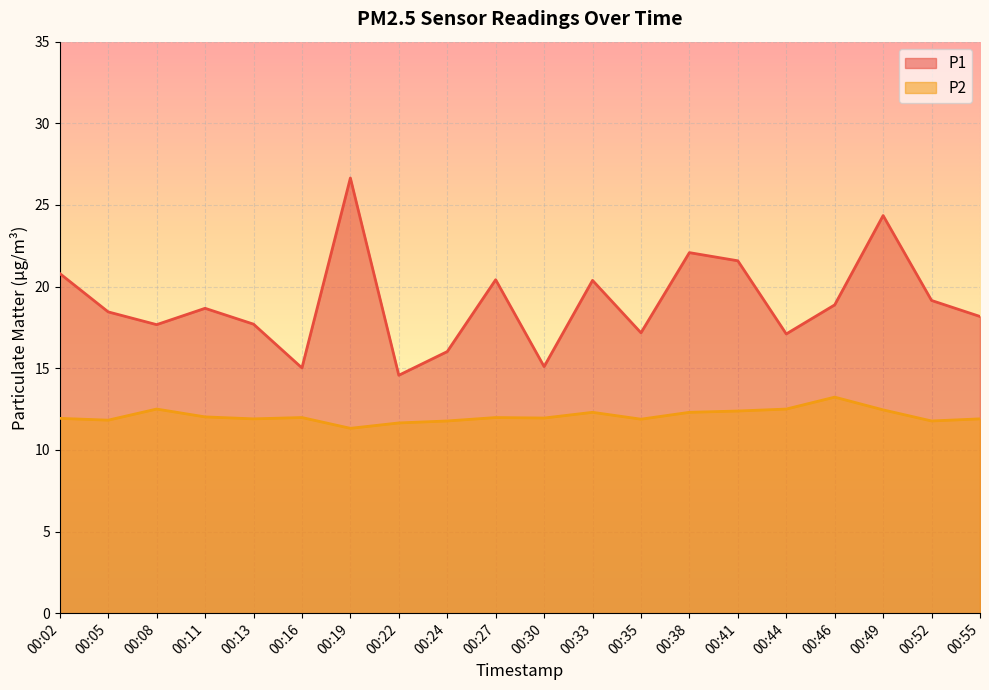

What is the sum of the P2 values at 00:08 and 00:44?

25.0